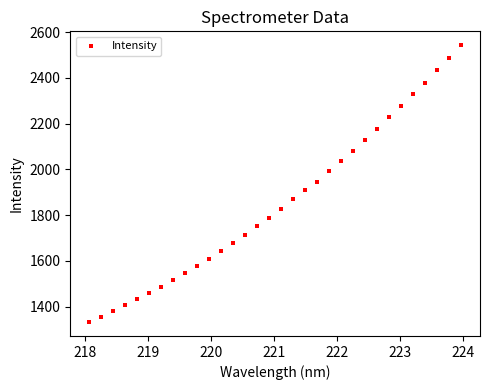

What is the range of Y values (max minus min)?

1210.1